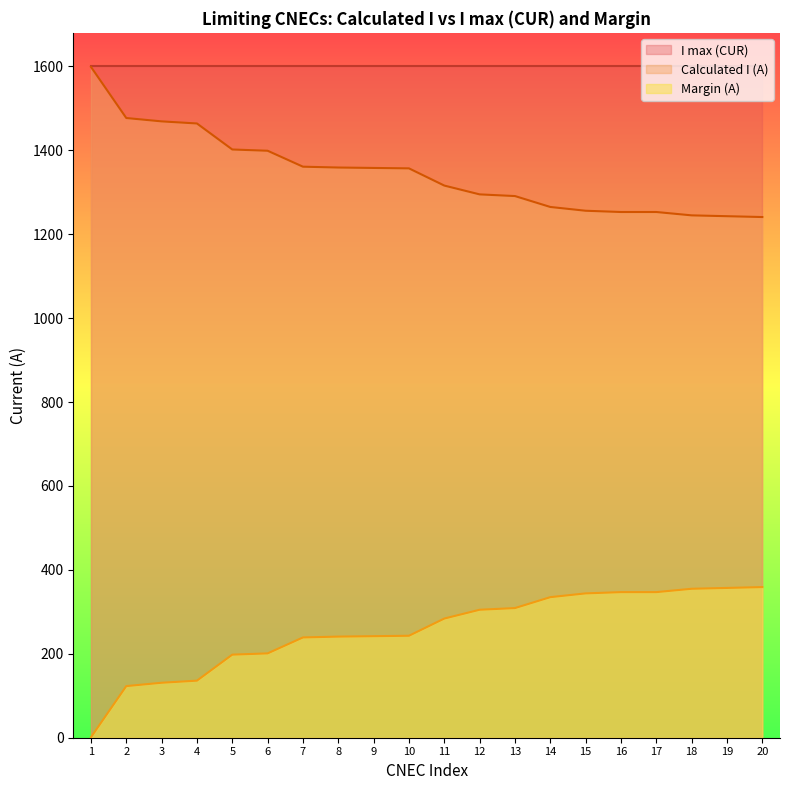

What is the maximum value shown in the chart?

1600